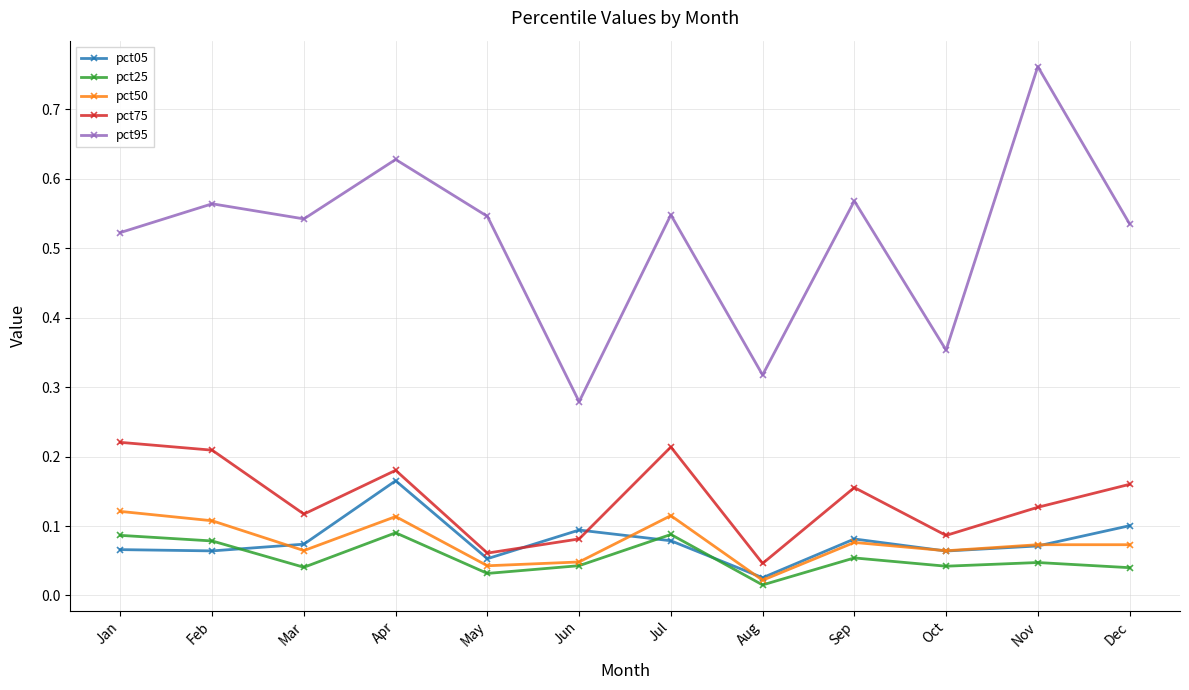

Between May and Oct, which series saw the biggest shift?

pct95